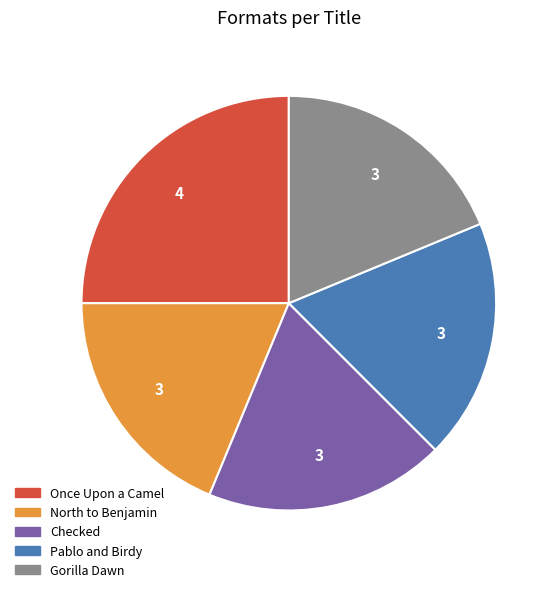

Which has a higher value, Once Upon a Camel or North to Benjamin?

Once Upon a Camel